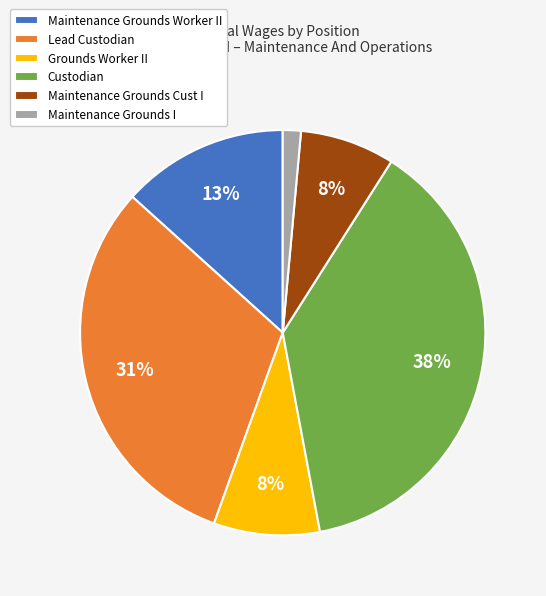

Is it true that Maintenance Grounds Cust I is 8% of the pie?

True